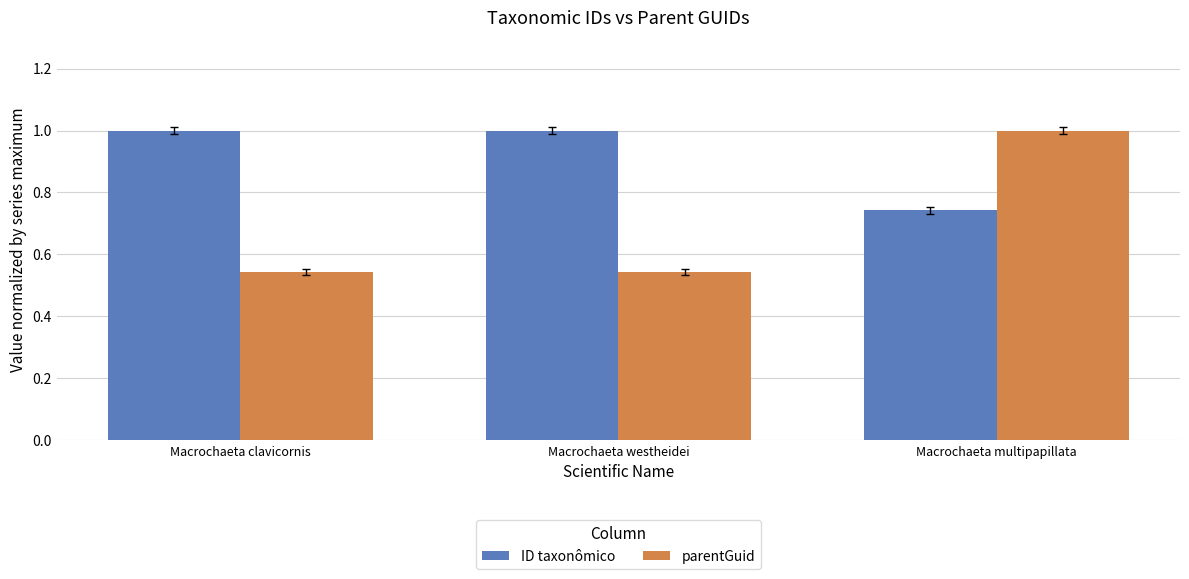

Rank the series at Macrochaeta clavicornis from highest to lowest value.

ID taxonômico, parentGuid